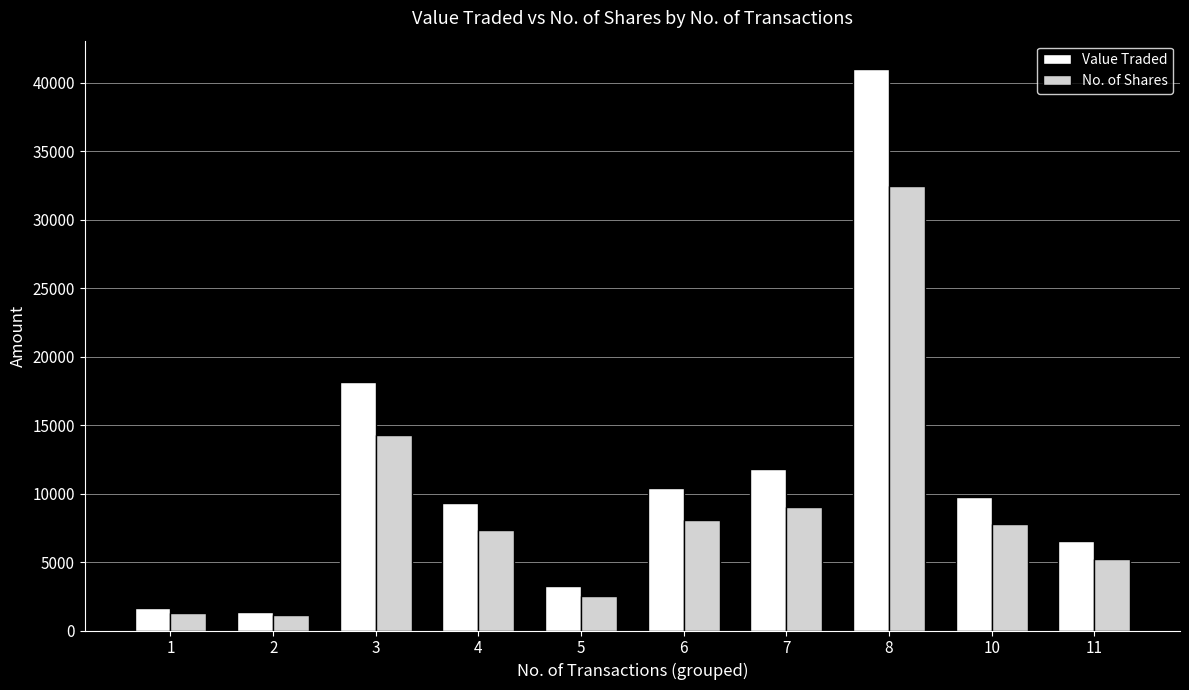

What are all the series names shown in the legend?

Value Traded, No. of Shares